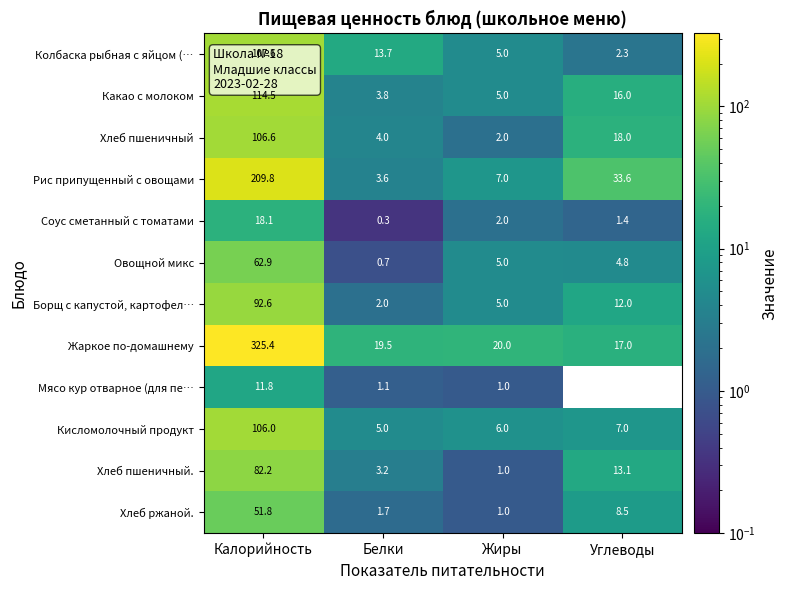

Which series has the widest spread of values?

Жаркое по-домашнему